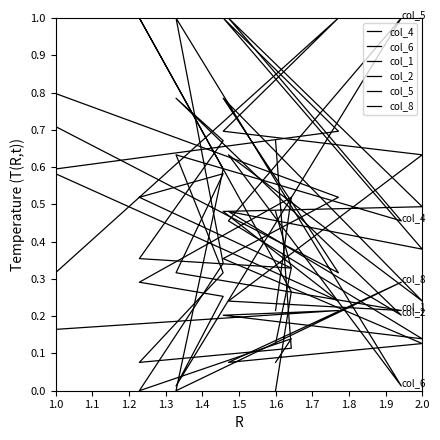

Which series has the largest total across all categories?

col_2